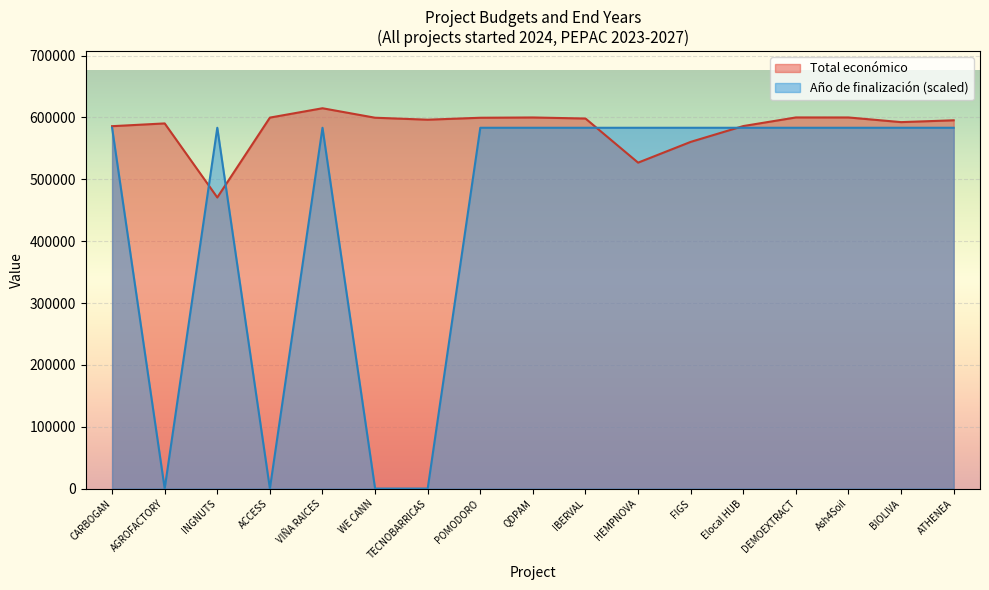

What is the spread (max minus min) of values at WE CANN?

599584.0